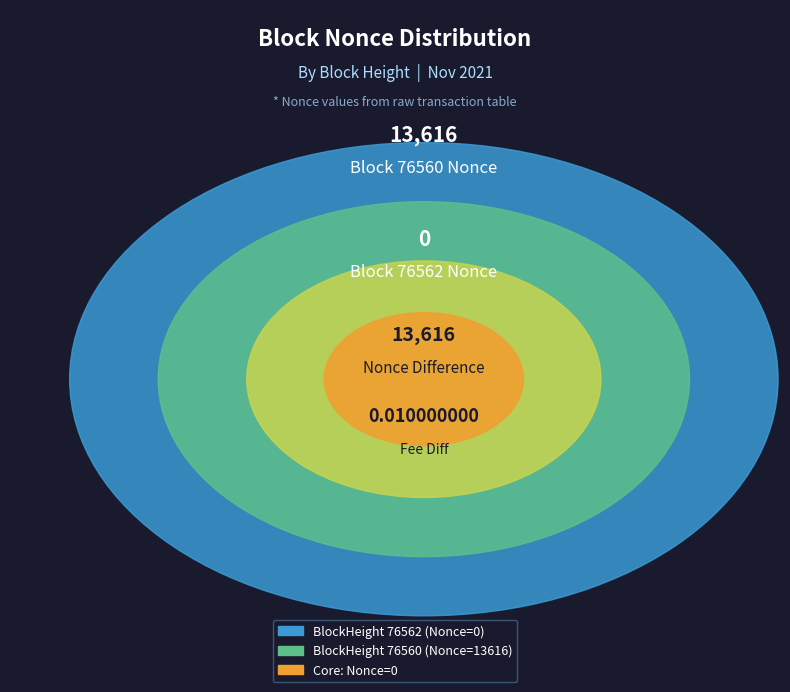

What percentage is NOT represented by 76562?

100.0%